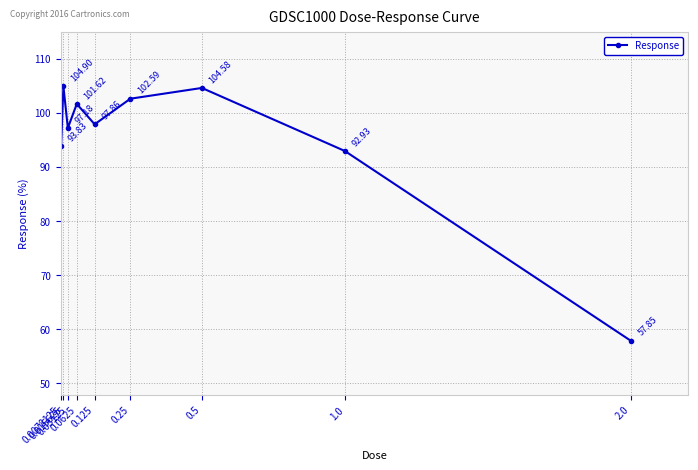

What is the sum of the values at 0.0078125 and 0.125?

191.7